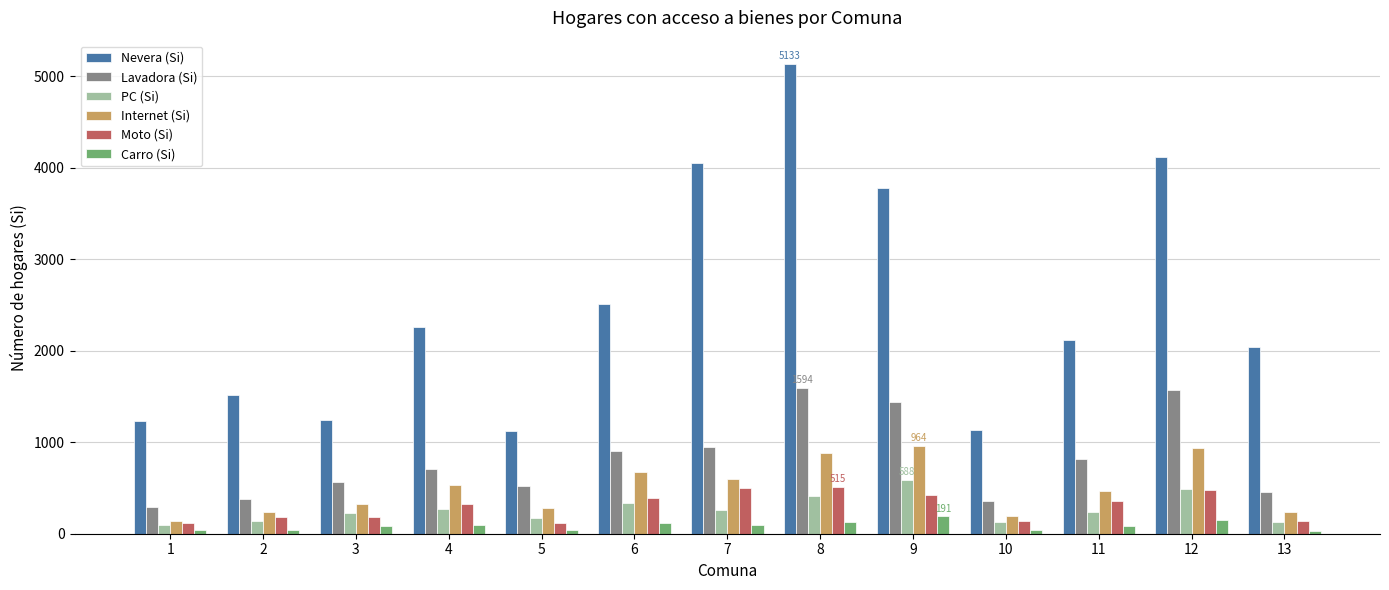

What is the maximum value for Moto (Si)?

515